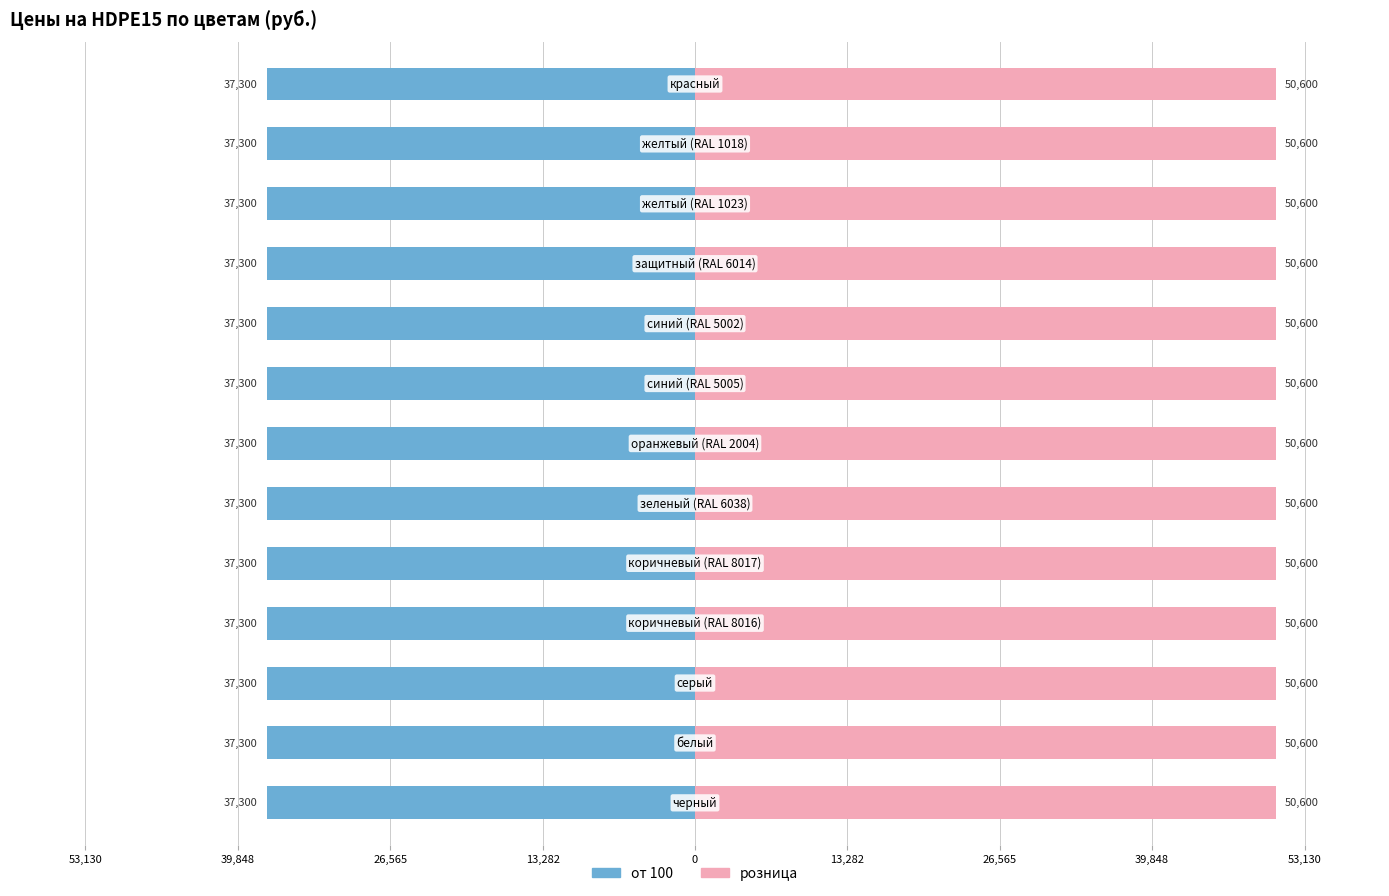

Which series has the largest total across all categories?

розница